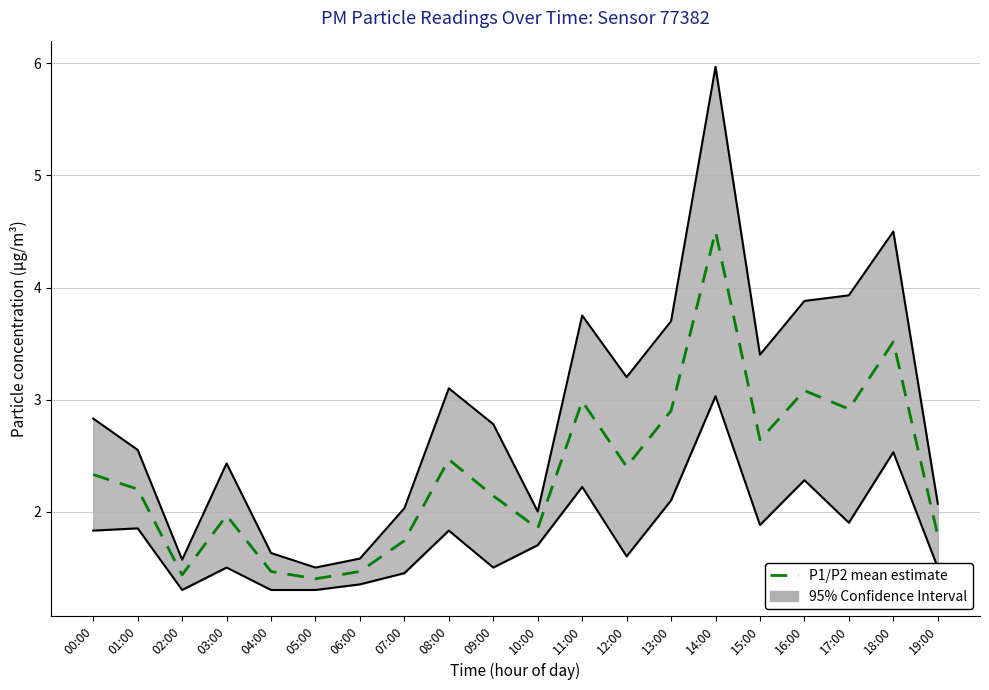

What position from the right is 18:00?

2